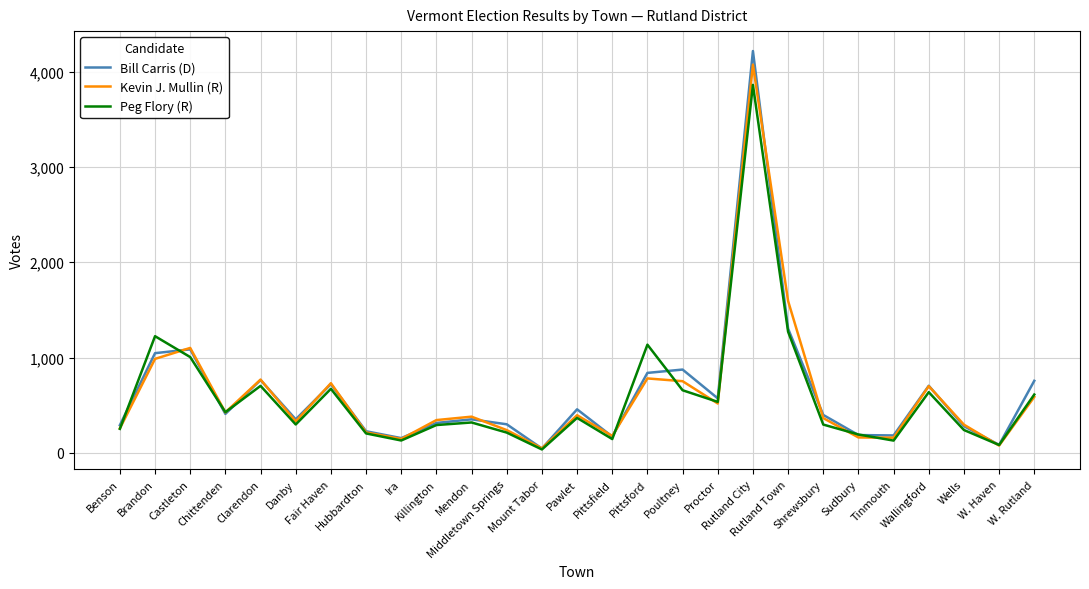

How many categories are shown in the chart?

27